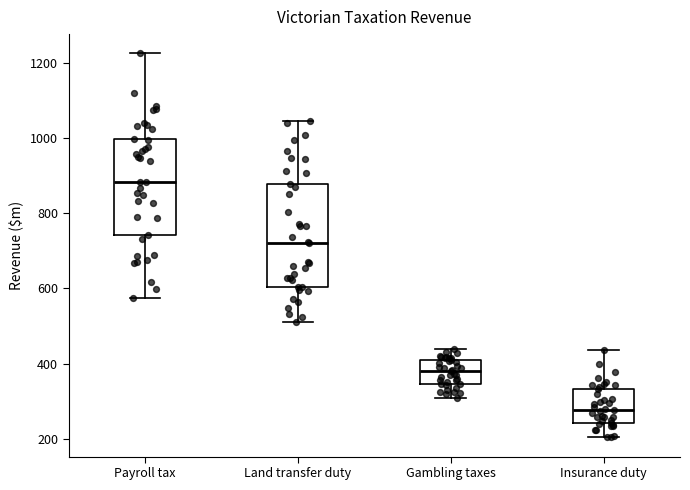

Which box's median line is the lowest?

Insurance duty